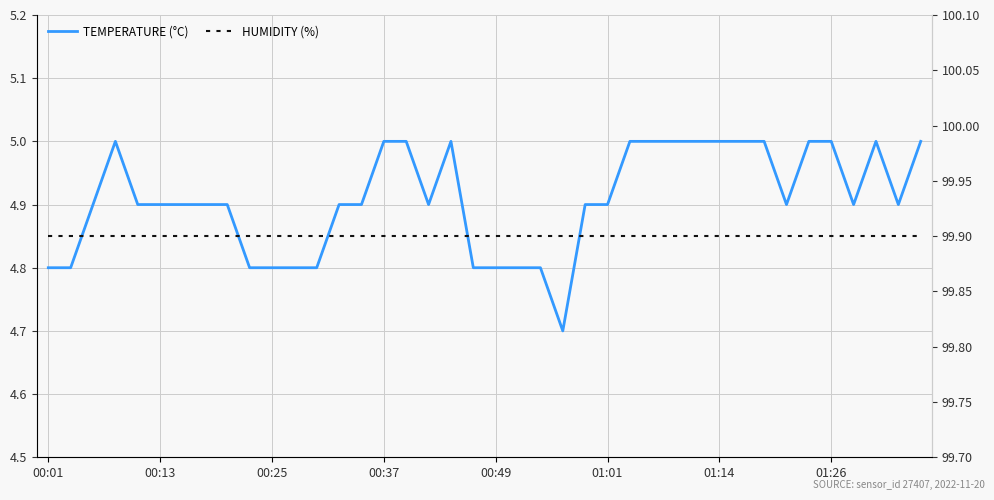

Which category has the highest value in the TEMPERATURE (°C) series?

00:37